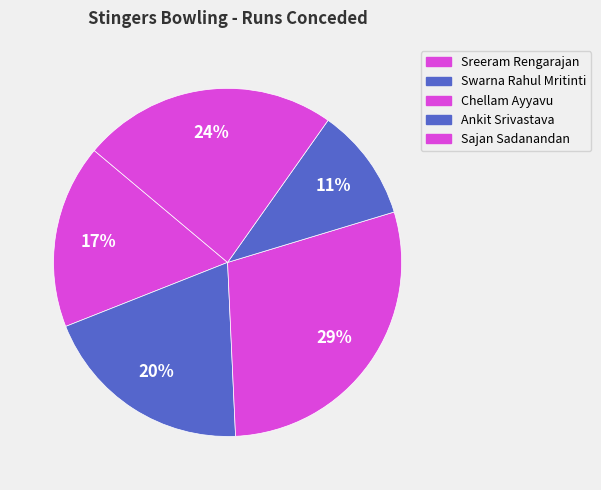

Count the number of slices in the pie.

5